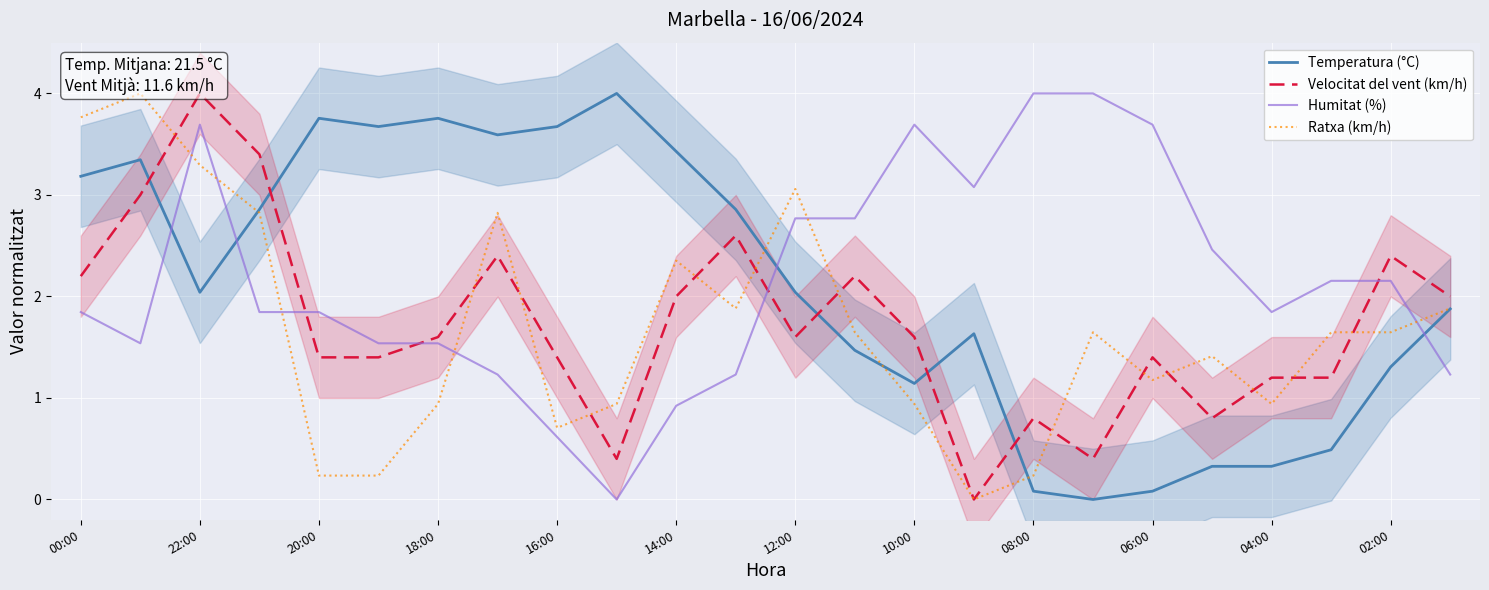

The value of Temperatura (°C) at 02:00 is 1.8. True or false?

False